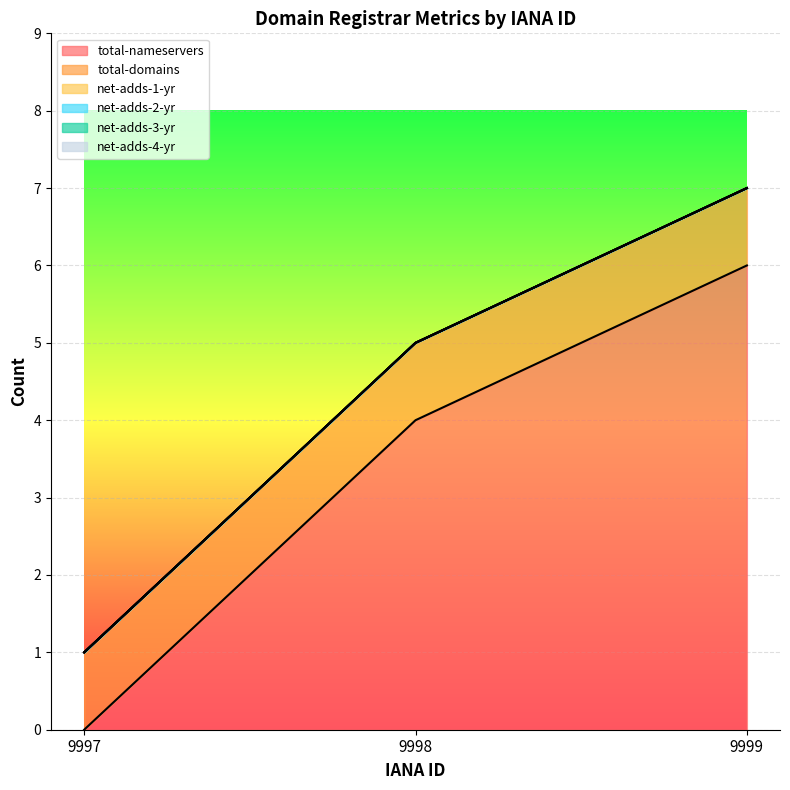

At how many categories does at least one series exceed 2?

2